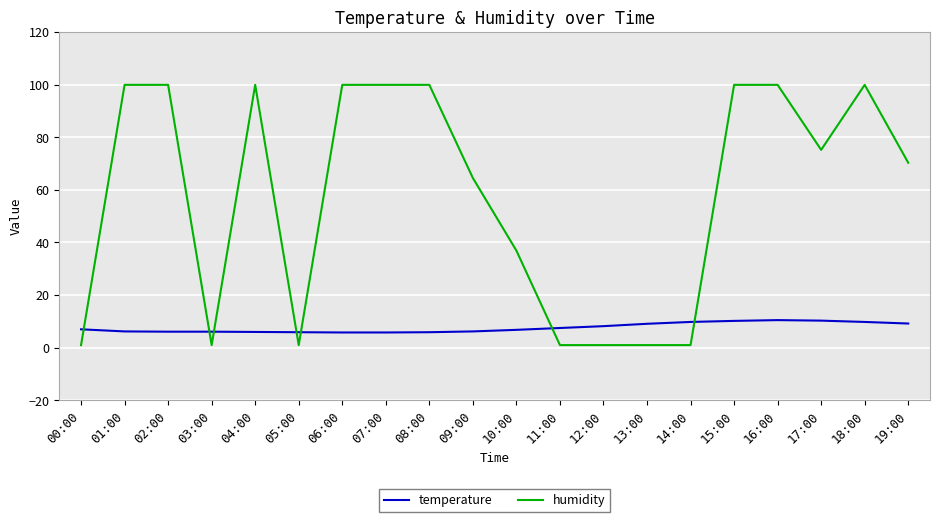

What is the sum of all humidity values?

1153.0